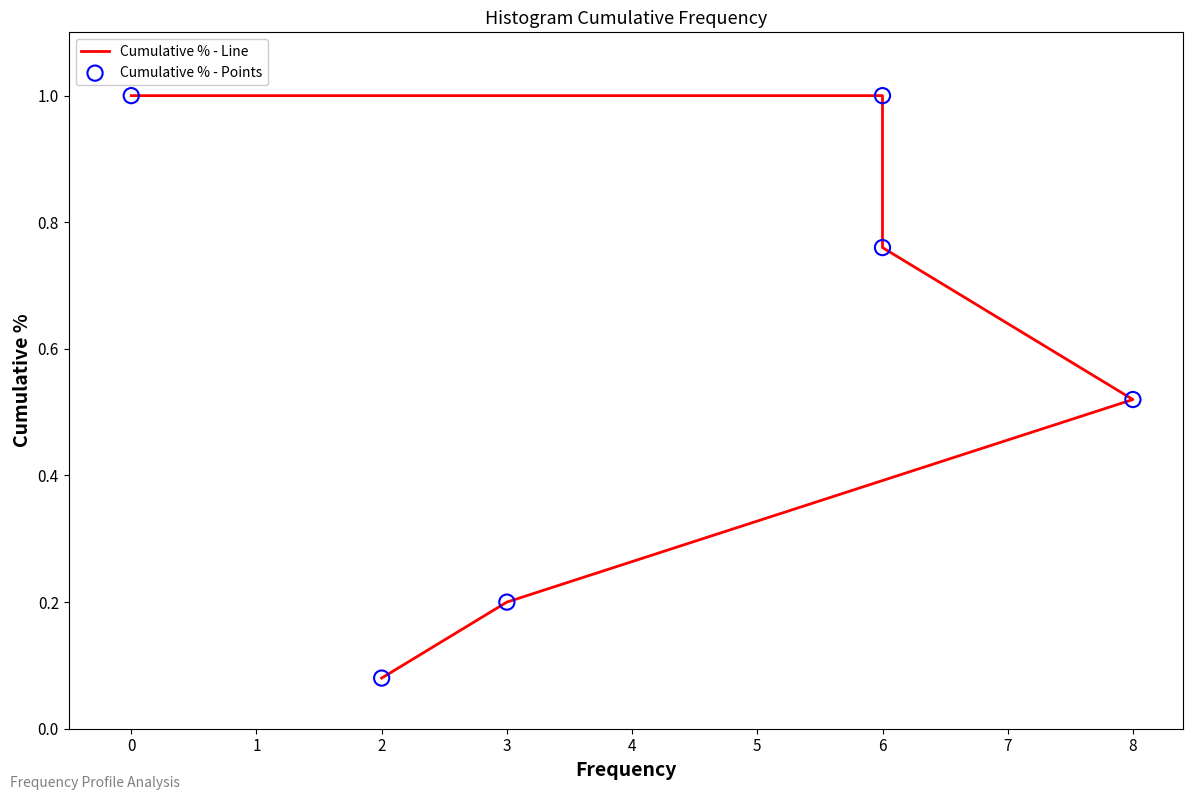

Which series has the largest Y range (max minus min)?

Cumulative % - Line